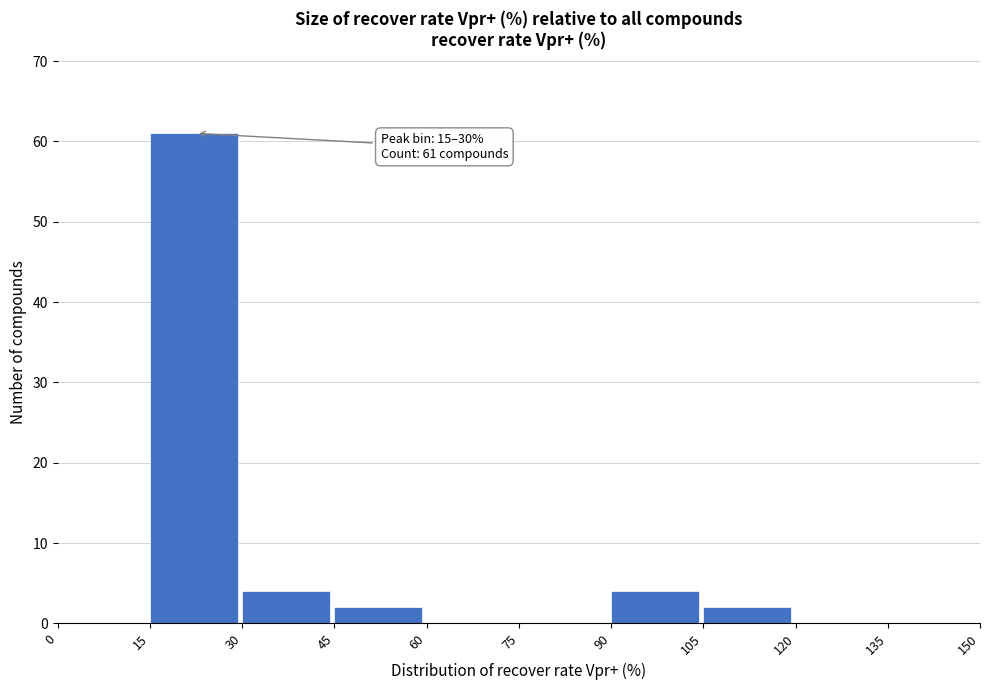

Over which range of the x-axis is the bar tallest?

15 to 30